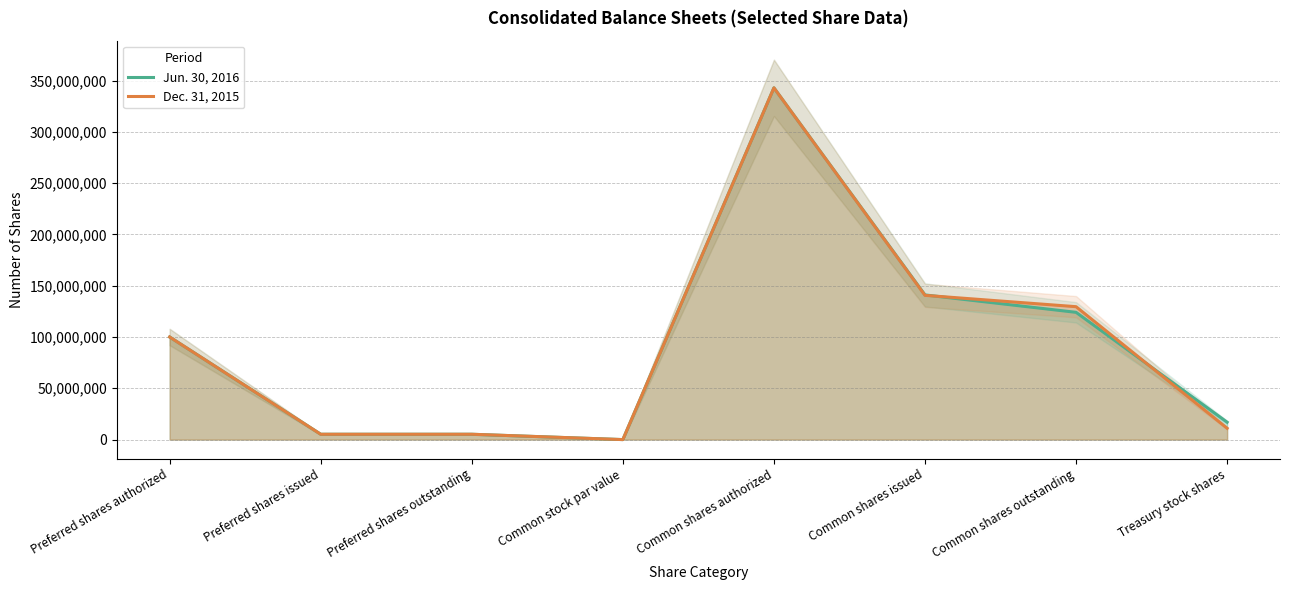

Read the Jun. 30, 2016 value at Preferred shares authorized, to the nearest 10.

100000000